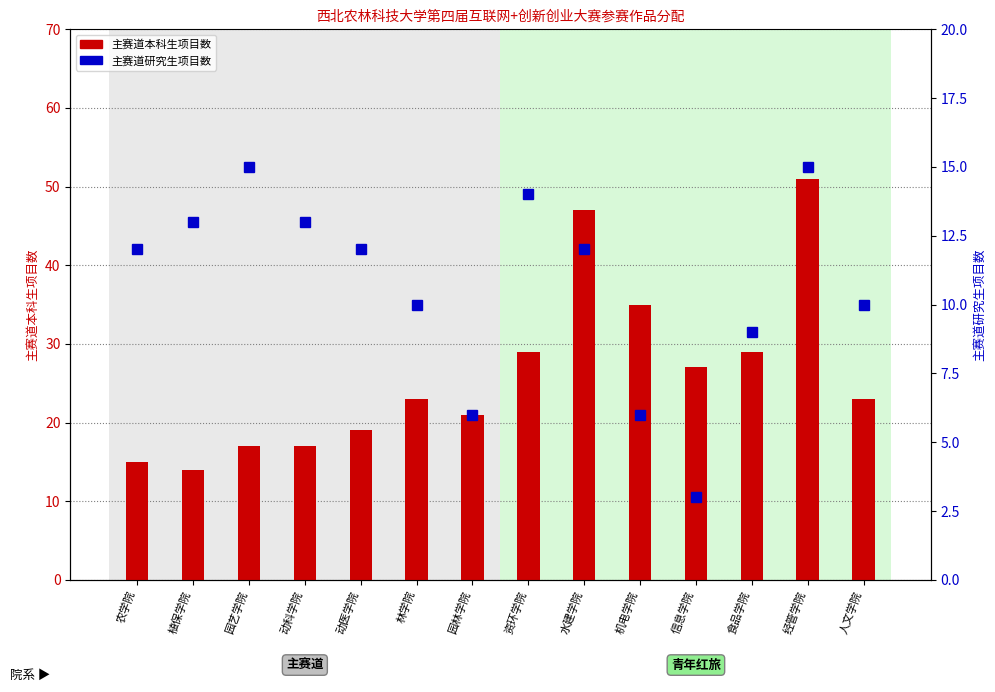

Reading left to right, transcribe all the data shown in this chart.

主赛道本科生项目数: 15	14	17	17	19	23	21	29	47	35	27	29	51	23
主赛道研究生项目数: 12	13	15	13	12	10	6	14	12	6	3	9	15	10